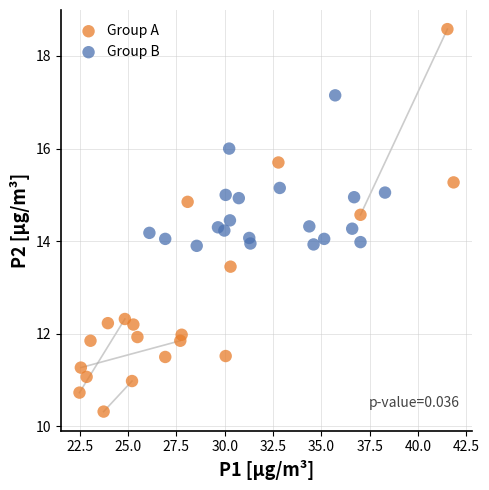

Which series has the widest spread of Y values?

Group A